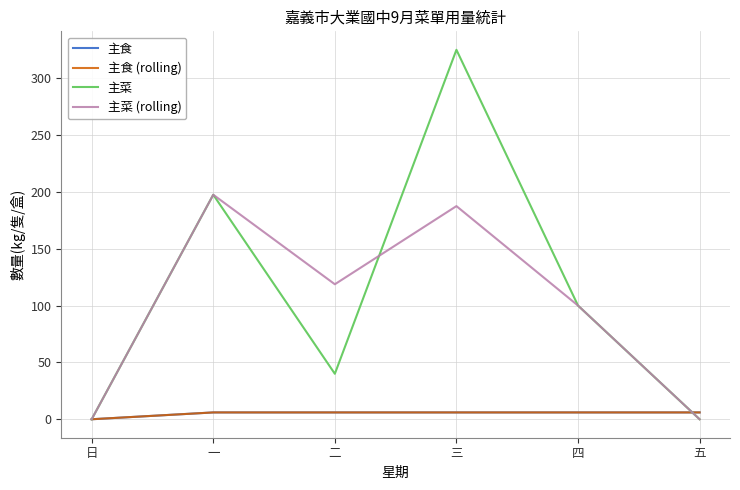

What is the label of the 3rd point from the right?

三